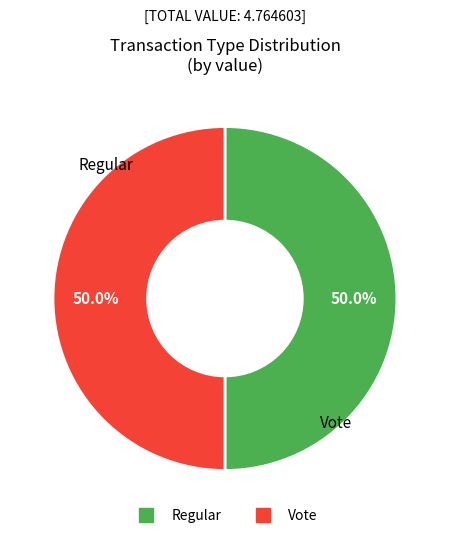

What portion of the pie excludes Vote?

50.0%